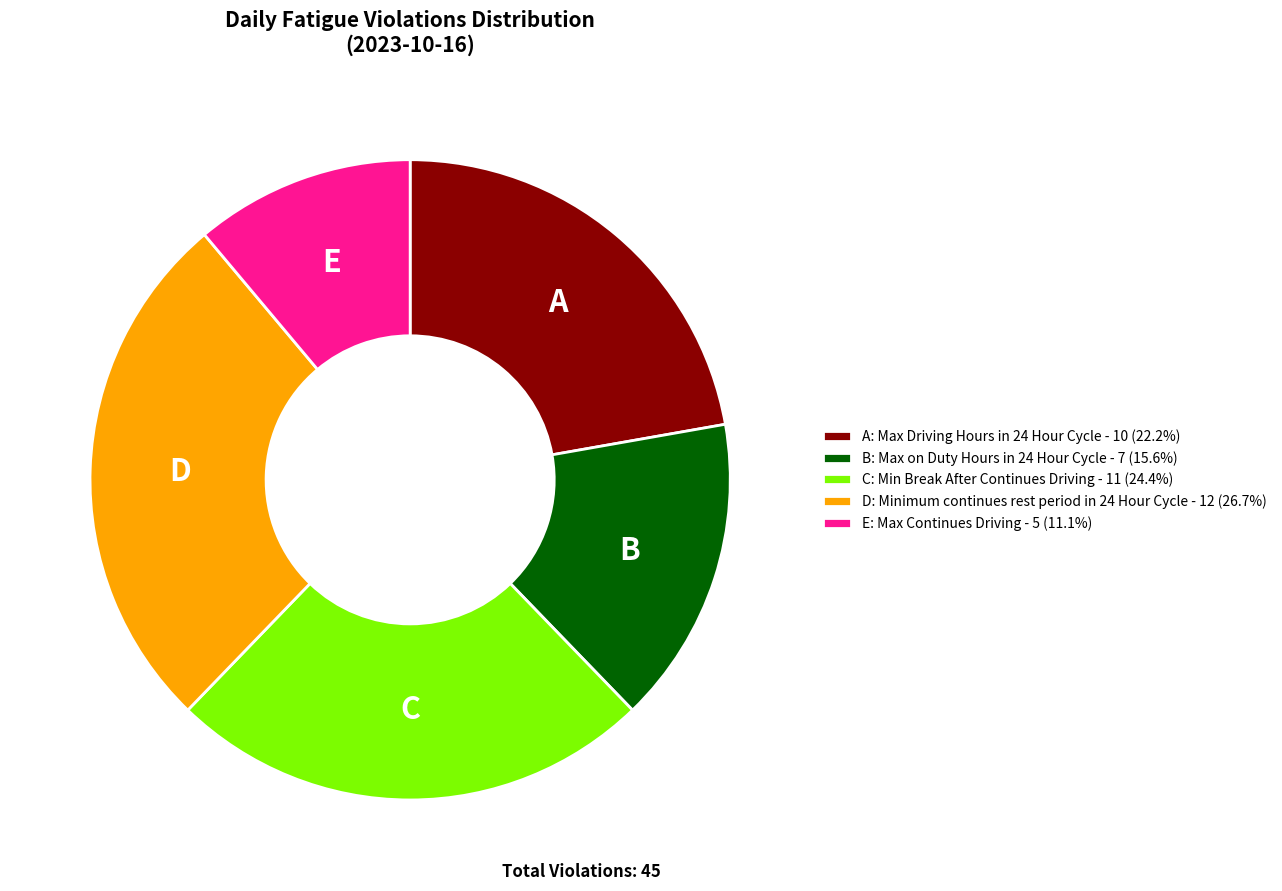

How many segments does this pie chart have?

5